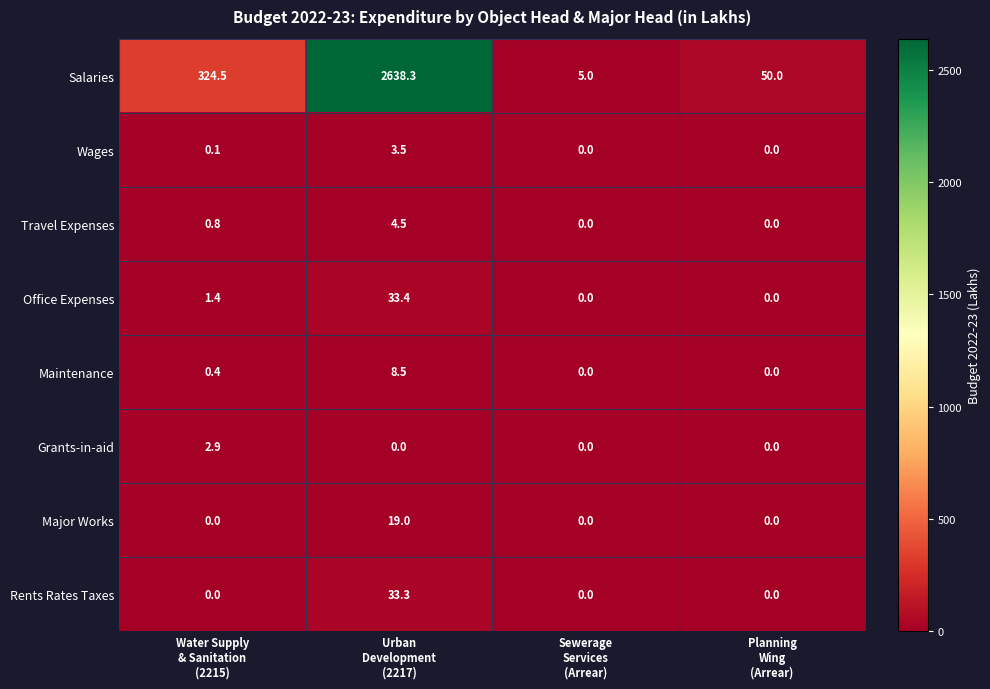

What is the difference between the maximum and second lowest values in the Office Expenses series?

33.4